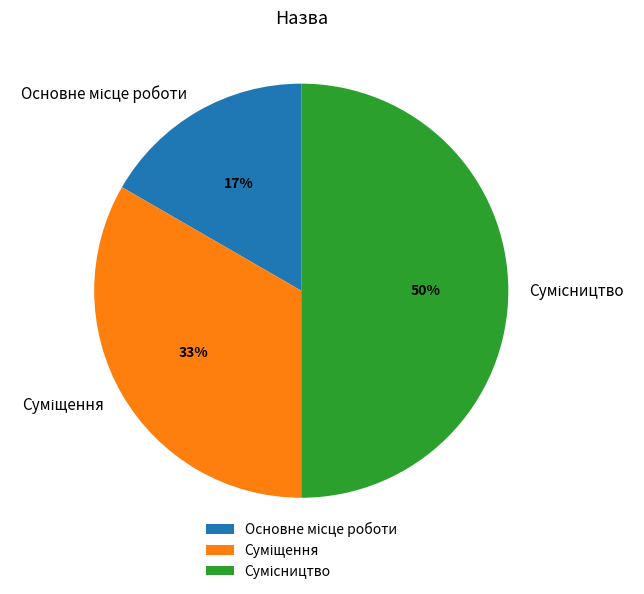

To the nearest percent, what is the average slice percentage?

33%